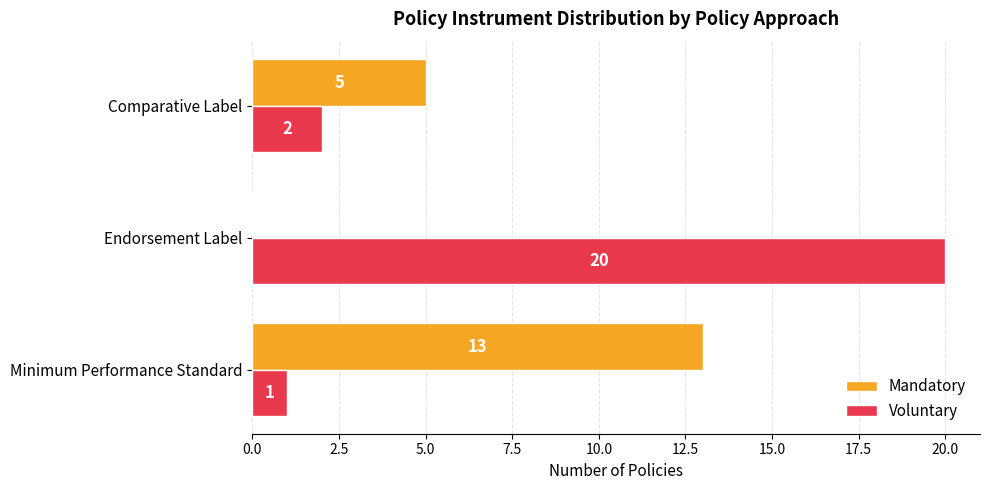

At which category is the sum across all series the highest?

Endorsement Label